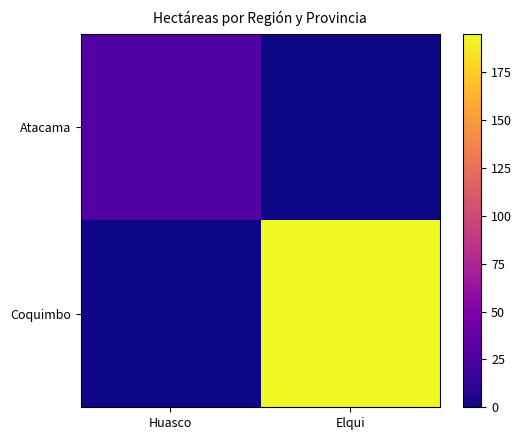

What is the total value across all series at Huasco?

27.5